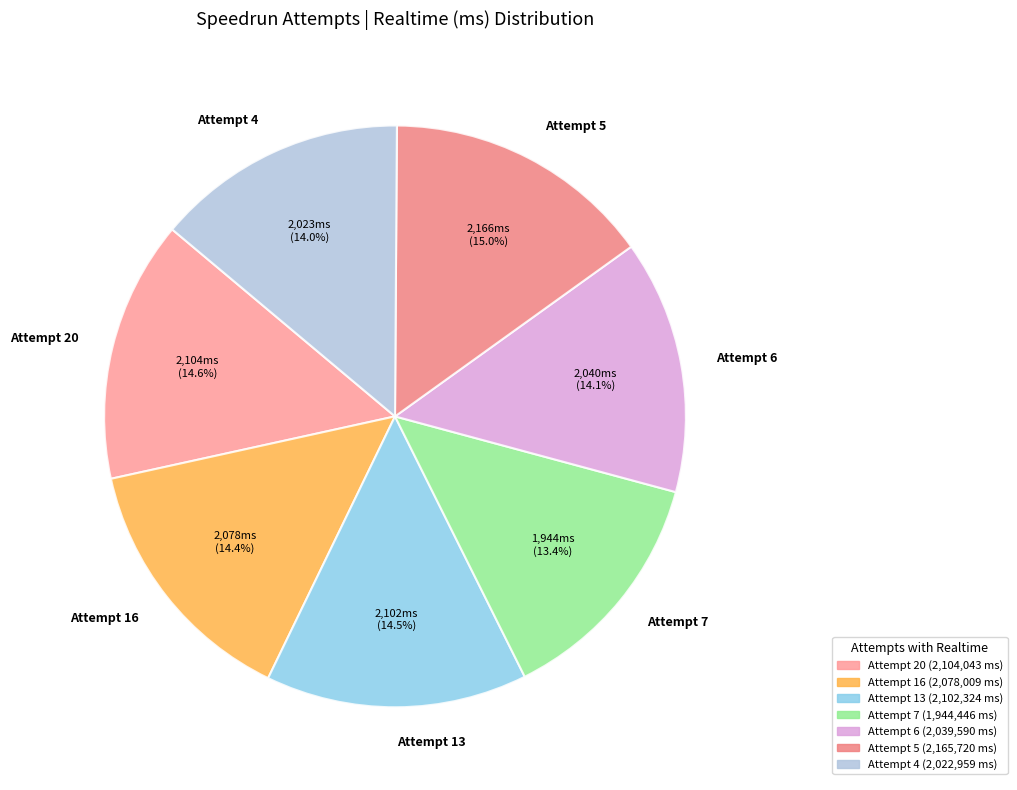

Count the number of slices in the pie.

7